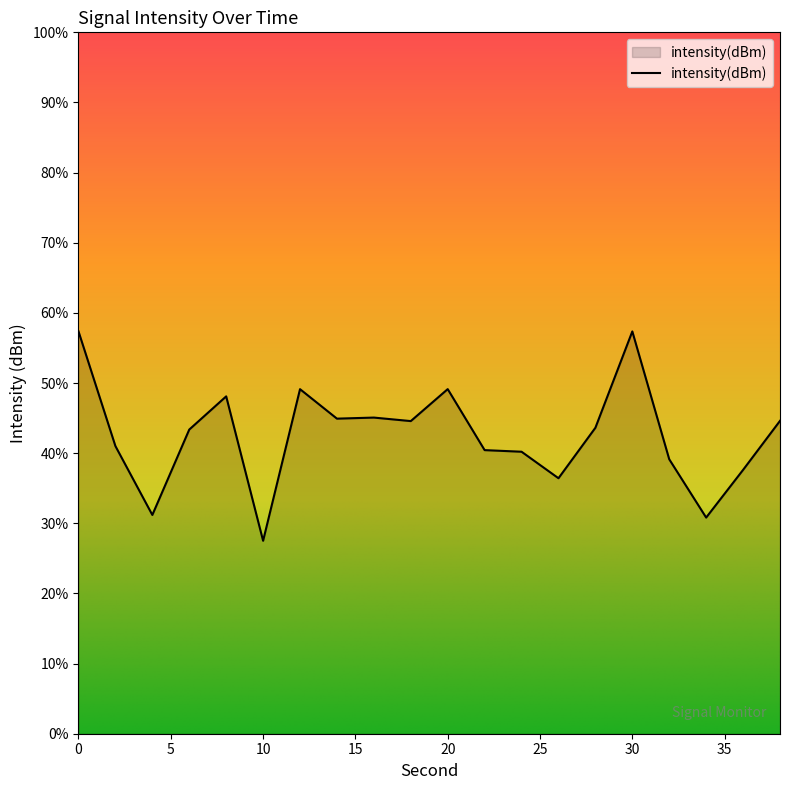

What is the difference between the values at 28 and 30?

2.7